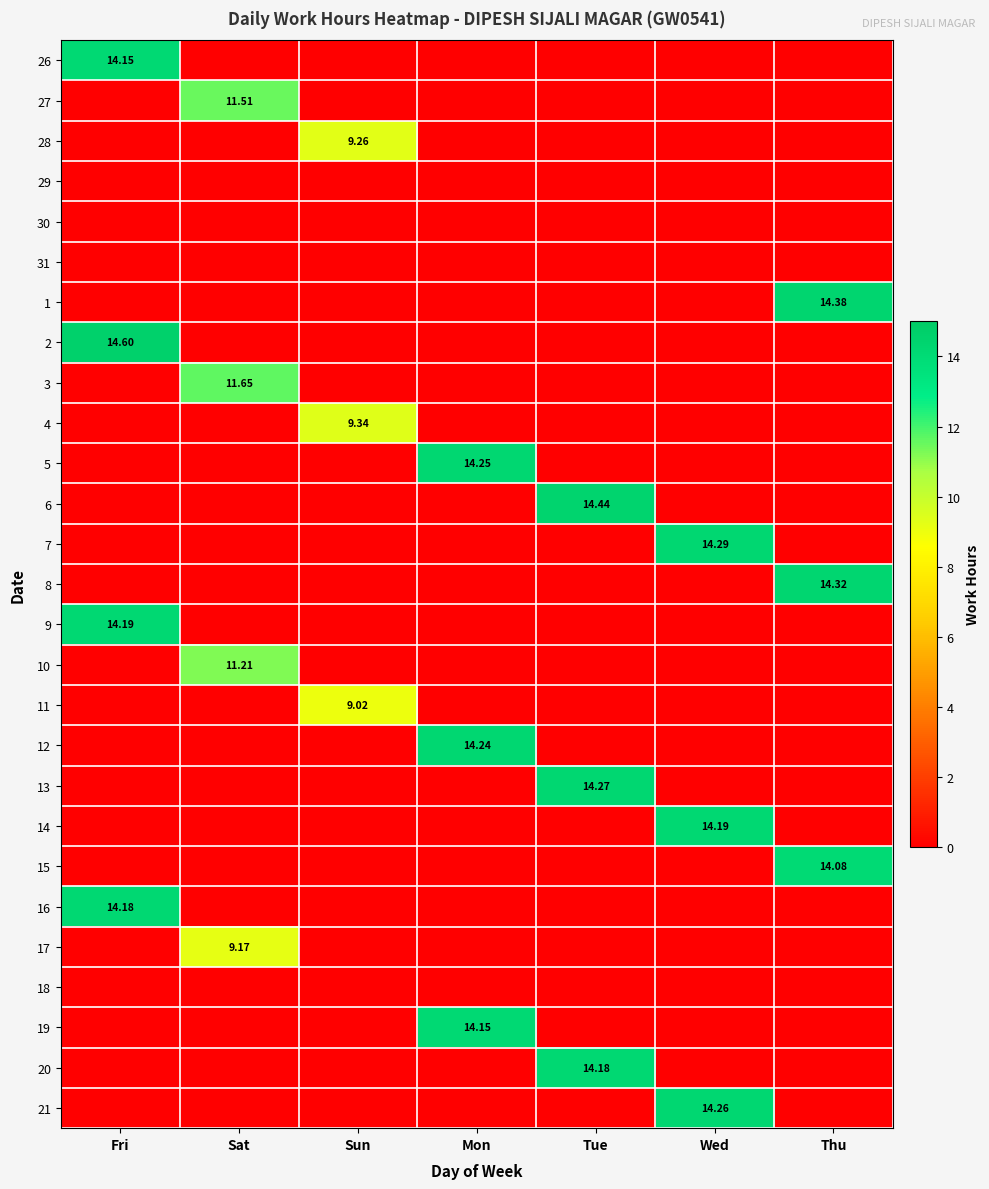

True or false: 13 has a value of -5.8 at Sat.

False